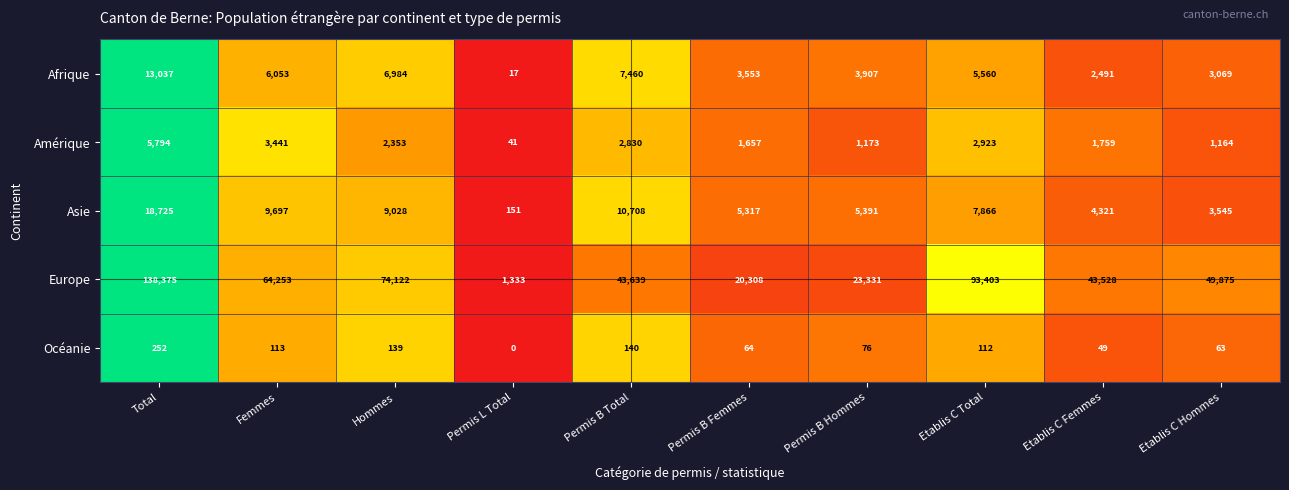

True or false: Asie has a value of 2068 at Etablis C Hommes.

False